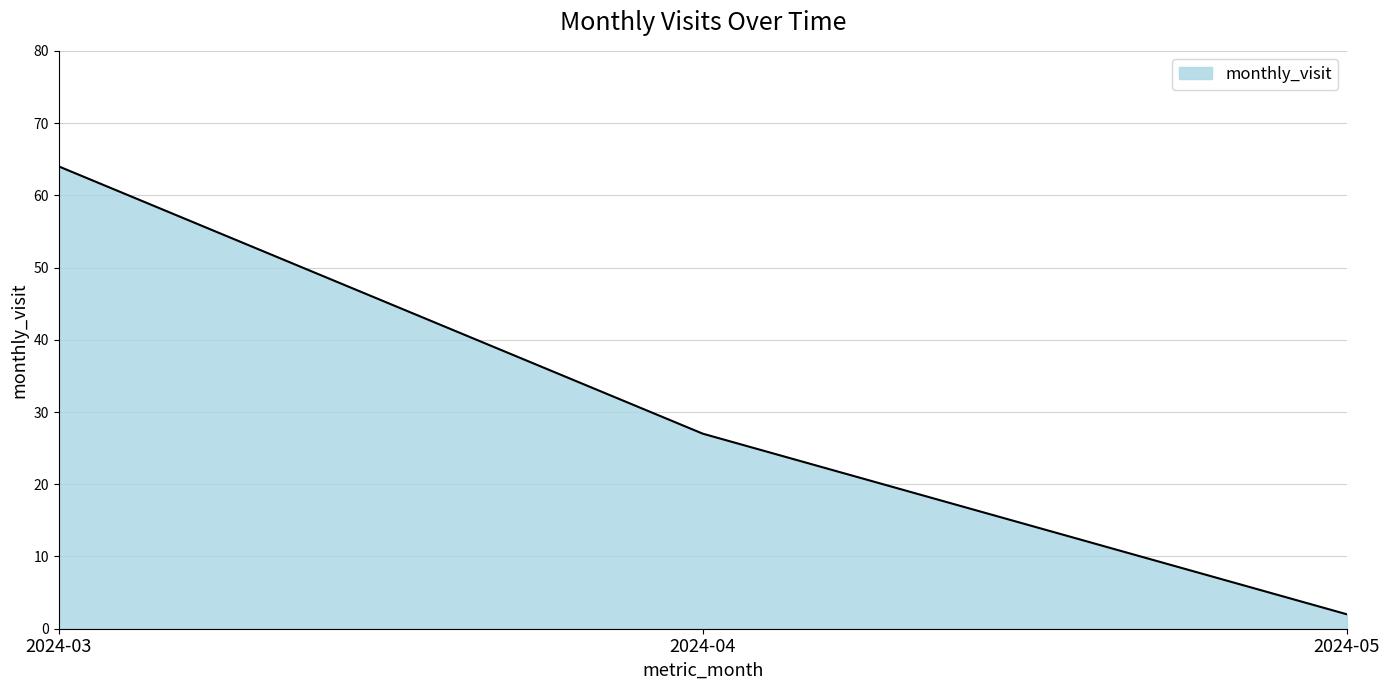

Reading left to right, list all the values displayed in this chart.

2024-03=64	2024-04=27	2024-05=2